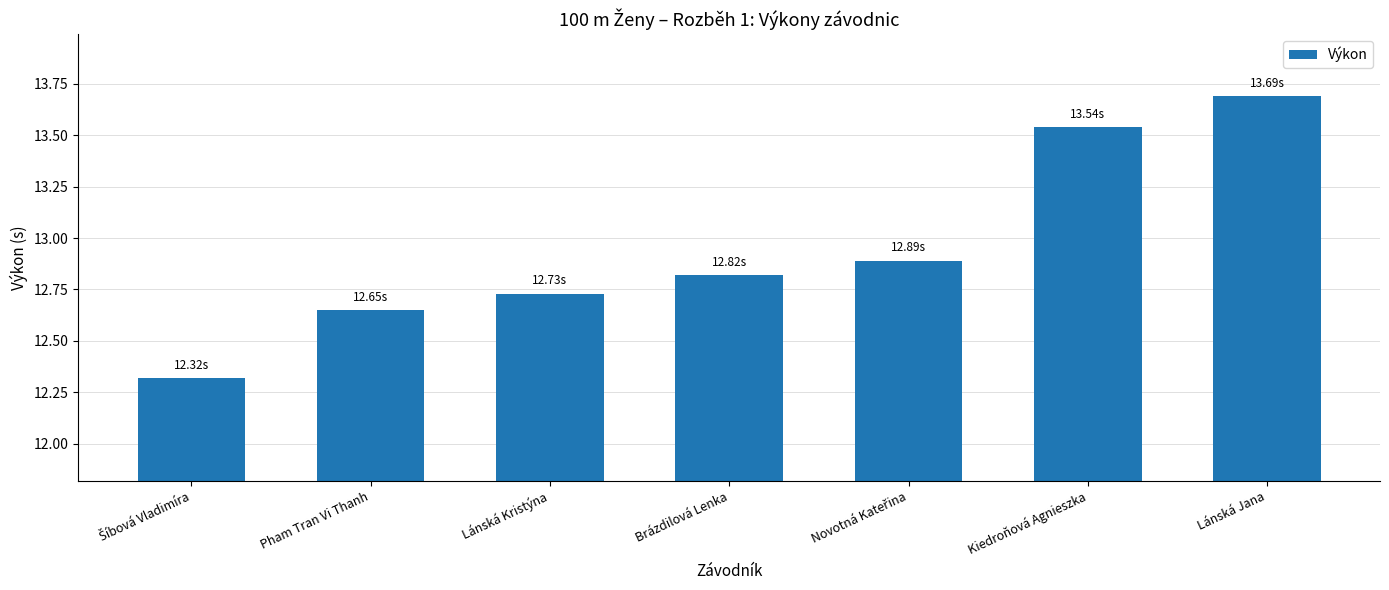

At which category does the chart reach its peak across all series?

Lánská Jana